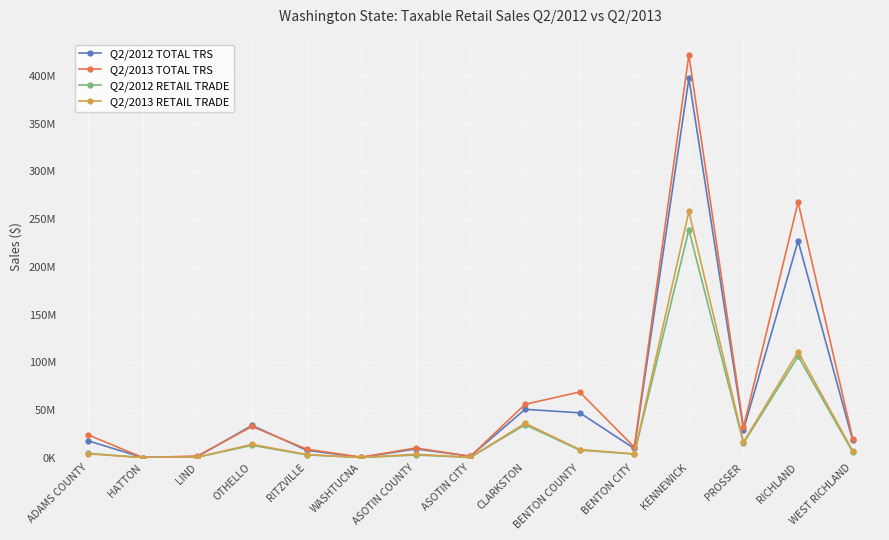

Where is the first local minimum for Q2/2012 TOTAL TRS?

HATTON